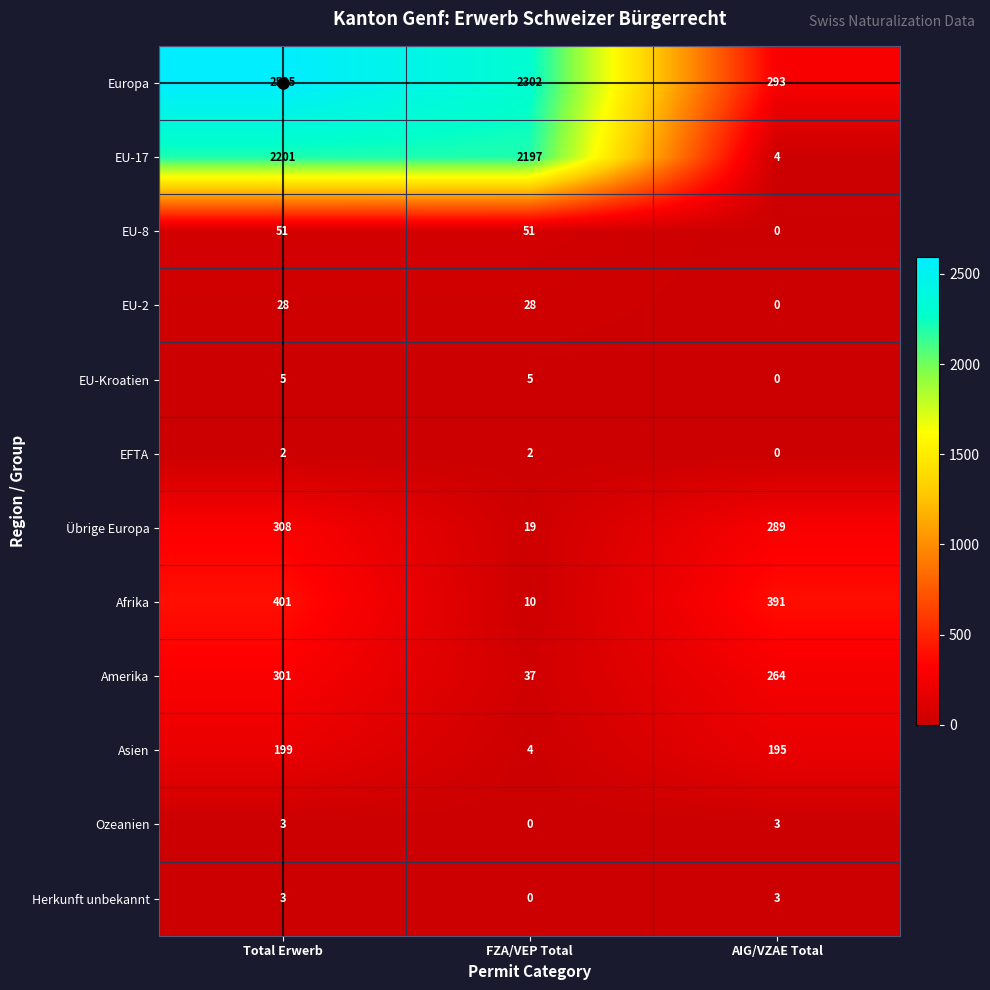

Which series has the largest range (max minus min)?

Europa